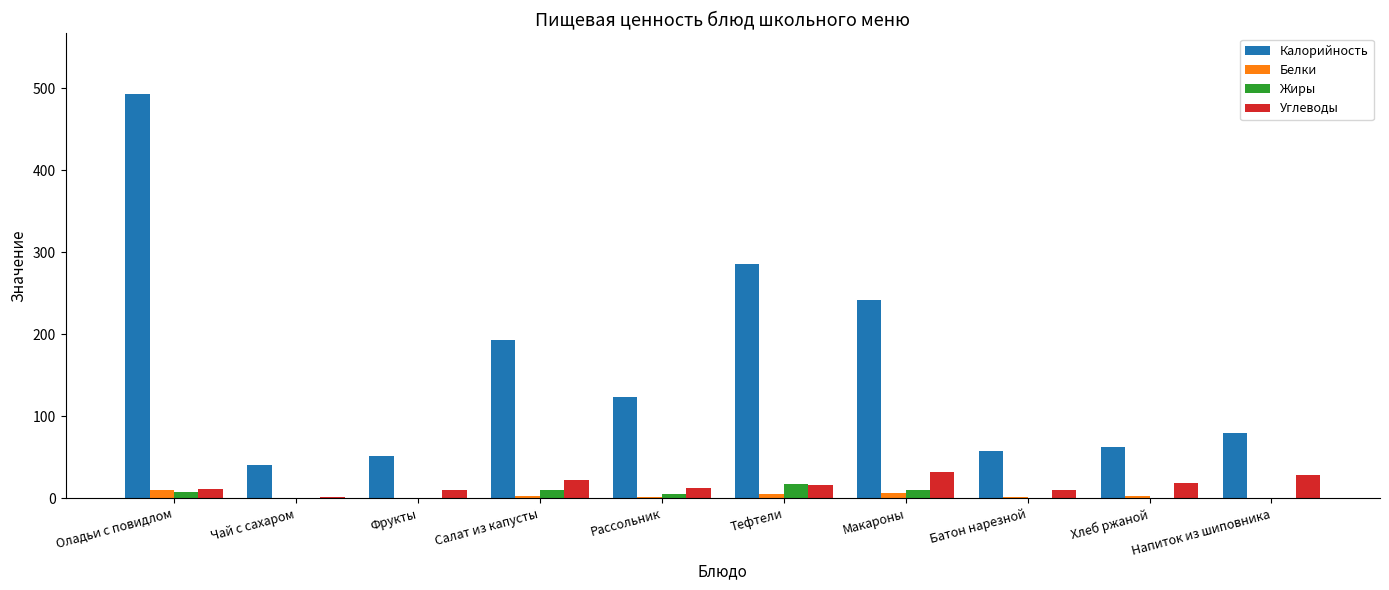

Where is Калорийность nearest to the value 267?

Тефтели